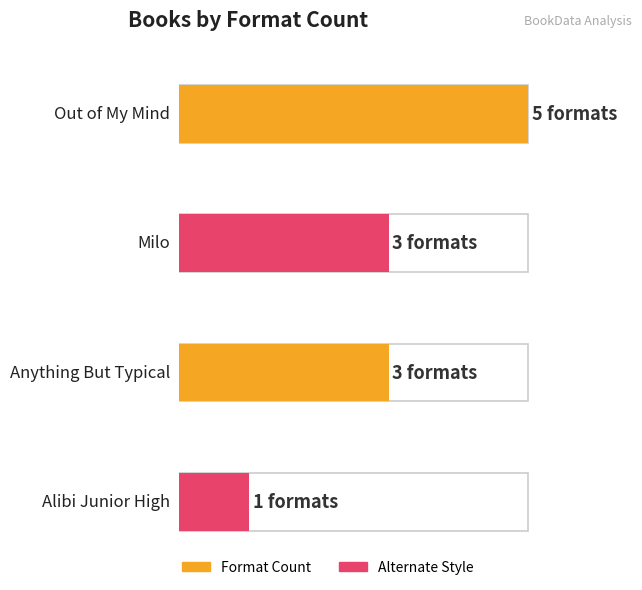

What is the label of the 1st bar from the right?

Alibi Junior High